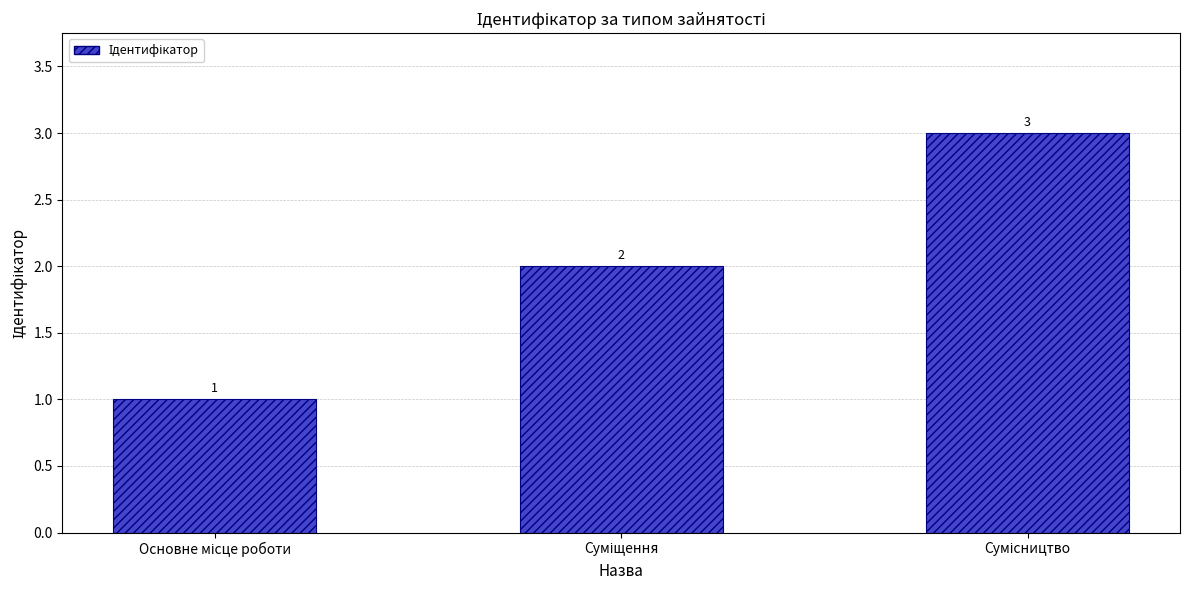

What is the maximum value shown in the chart?

3